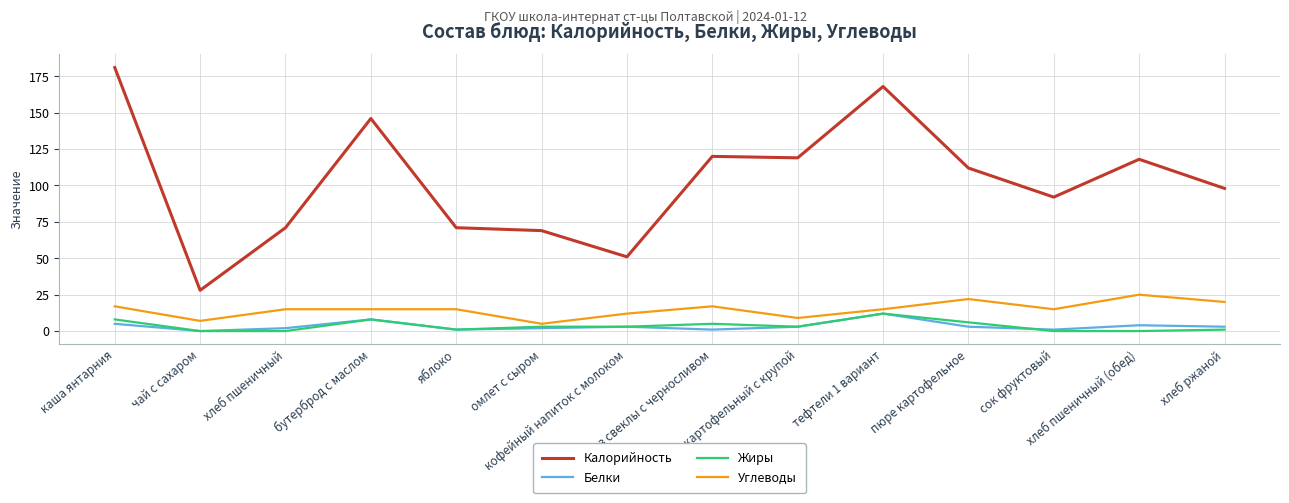

Where is the first local minimum for Углеводы?

чай с сахаром